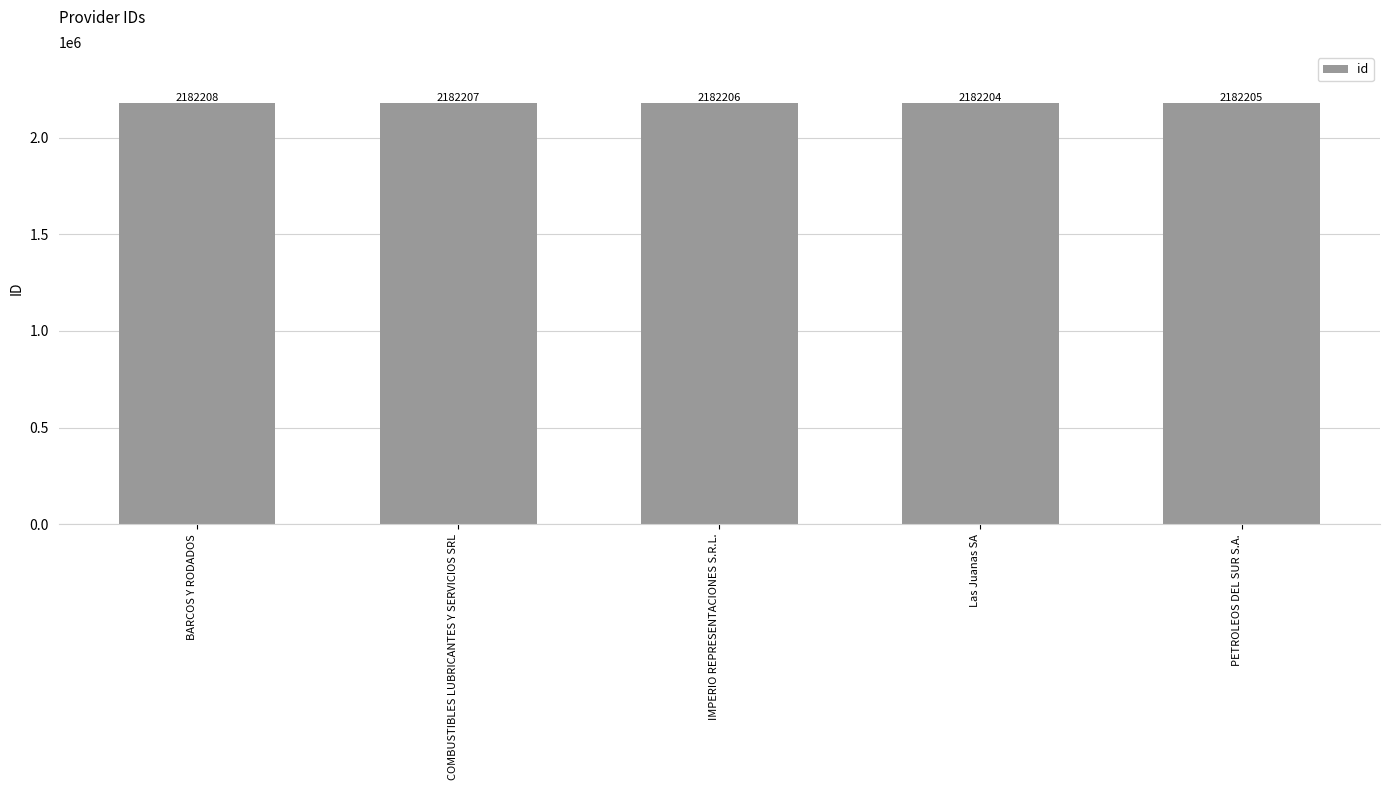

How many categories are shown in the chart?

5